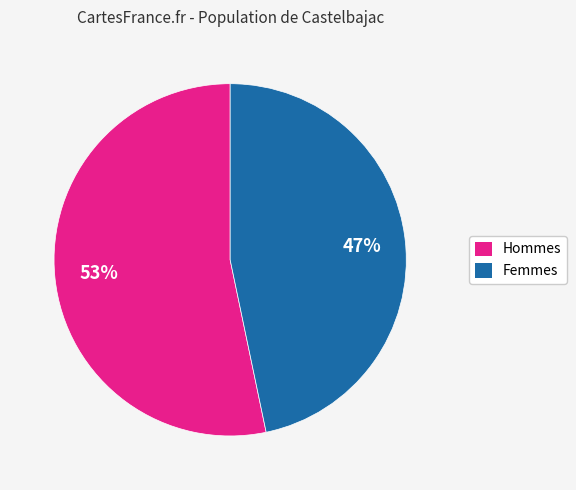

Is there any slice that represents more than half of the pie?

Yes